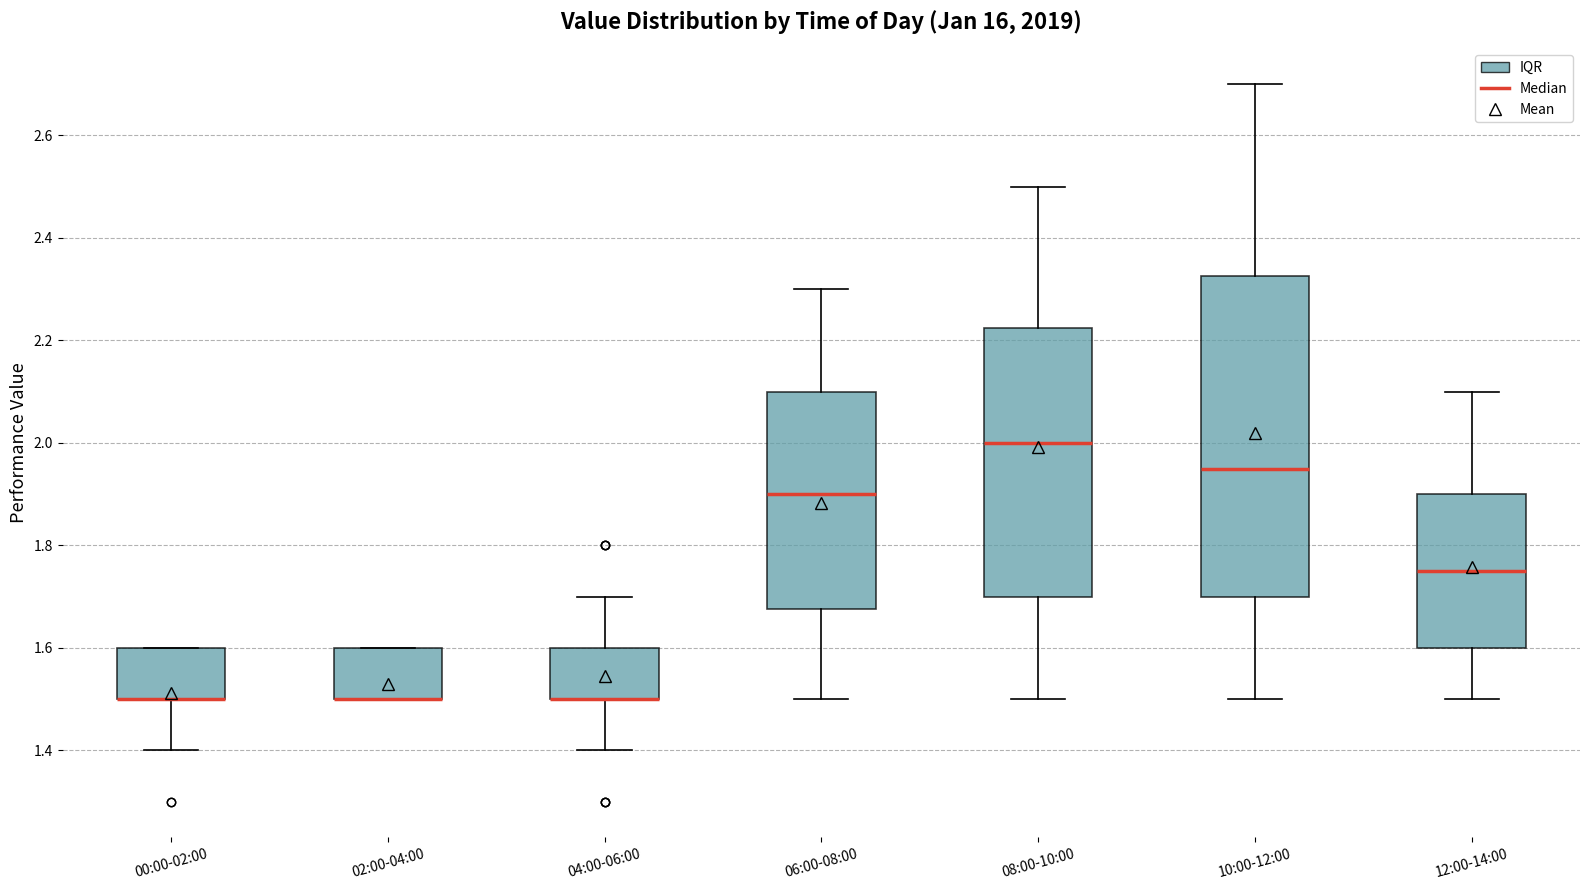

Reading left to right, transcribe this box plot: for each box, give where its median line is, the range the box spans, and where its two whiskers end, as read against the y-axis. The values are not printed on the chart, so give them approximately, as read against the axis.

00:00-02:00: median 1.50 (drawn on the box's lower edge), box 1.50 to 1.60, whiskers 1.40 to 1.60
02:00-04:00: median 1.50 (drawn on the box's lower edge), box 1.50 to 1.60, whiskers 1.50 to 1.60
04:00-06:00: median 1.50 (drawn on the box's lower edge), box 1.50 to 1.60, whiskers 1.40 to 1.70
06:00-08:00: median 1.90, box 1.68 to 2.10, whiskers 1.50 to 2.30
08:00-10:00: median 2.00, box 1.70 to 2.22, whiskers 1.50 to 2.50
10:00-12:00: median 1.96, box 1.70 to 2.32, whiskers 1.50 to 2.70
12:00-14:00: median 1.76, box 1.60 to 1.90, whiskers 1.50 to 2.10